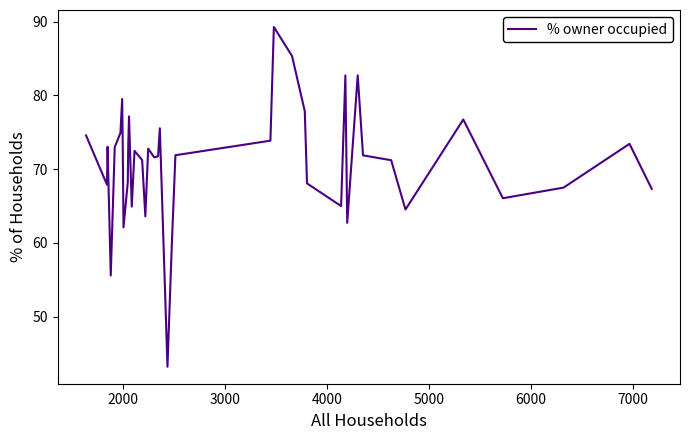

What is the greatest value displayed?

89.3